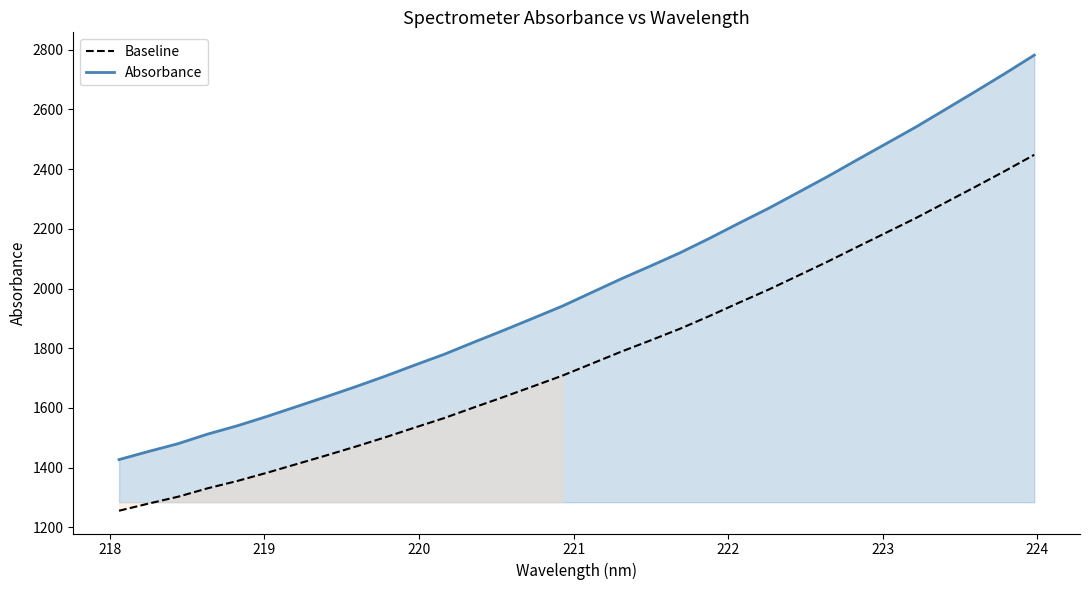

What is the highest value of the Absorbance series?

2781.6